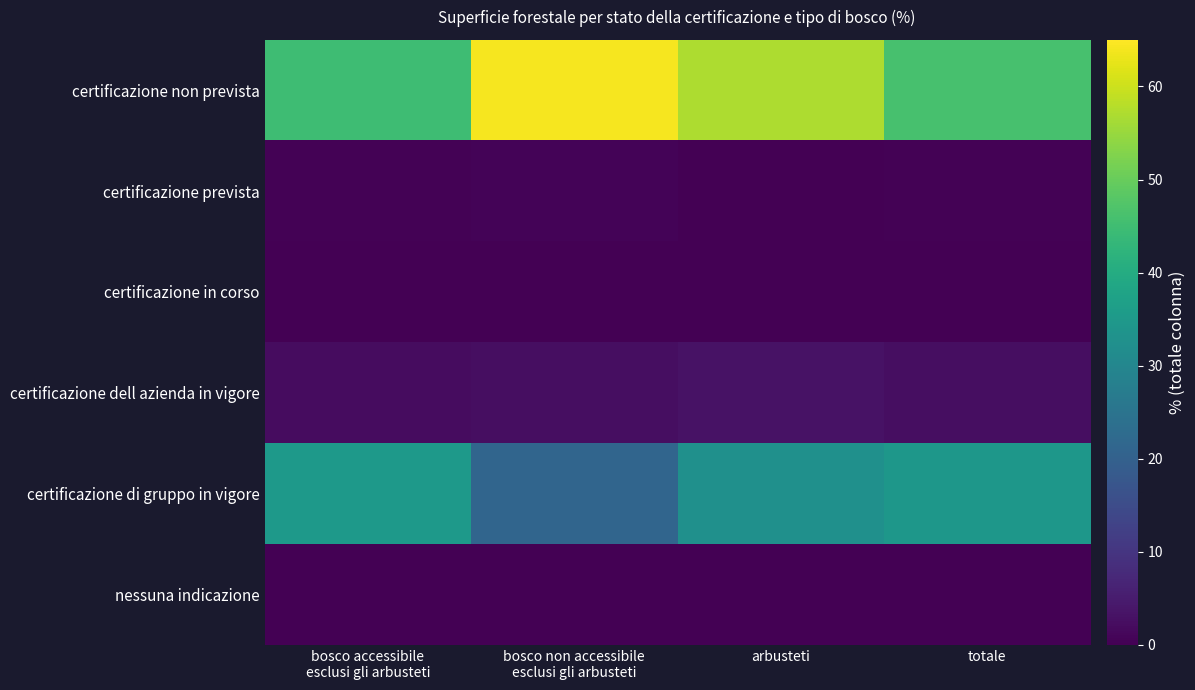

Rank the series by their maximum value, from lowest to highest.

certificazione in corso, nessuna indicazione, certificazione prevista, certificazione dell azienda in vigore, certificazione di gruppo in vigore, certificazione non prevista